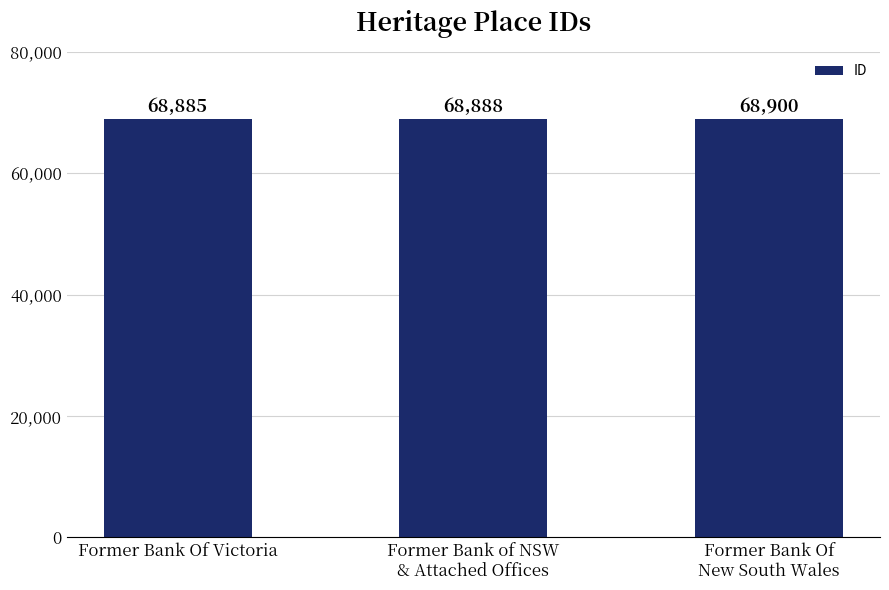

Reading right to left, extract all data points from this chart.

Former Bank Of
New South Wales=68900	Former Bank of NSW
& Attached Offices=68888	Former Bank Of Victoria=68885